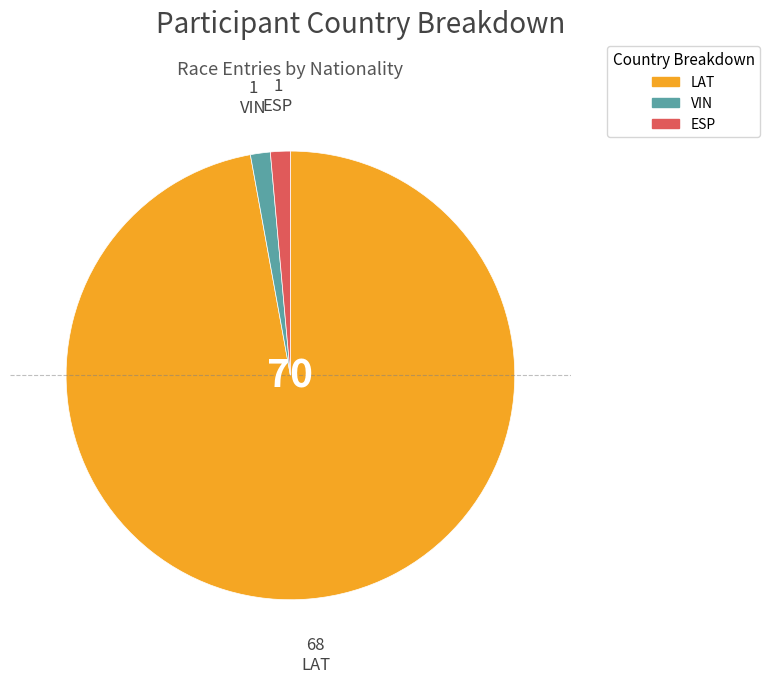

How many slices are in this pie chart?

3